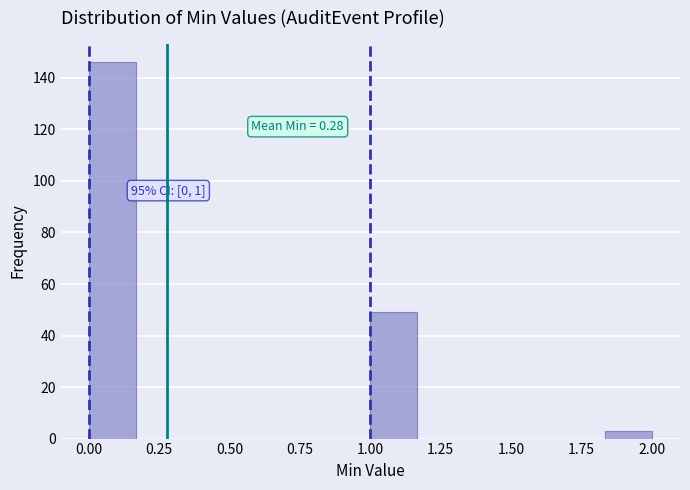

Read against the x-axis, roughly where is the centre of the tallest bar?

0.10